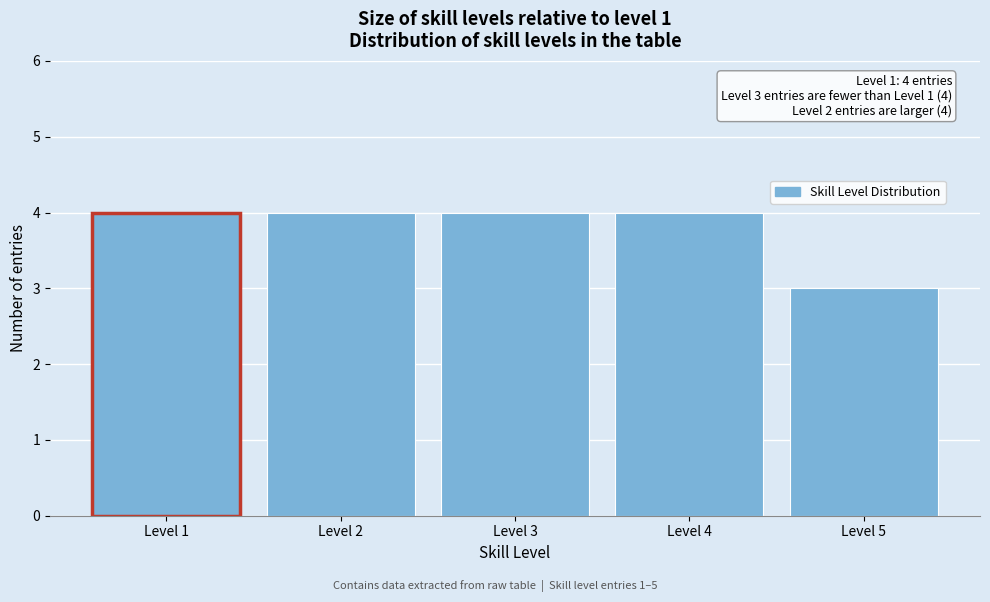

Reading right to left, list all the values displayed in this chart.

Level 5=3	Level 4=4	Level 3=4	Level 2=4	Level 1=4